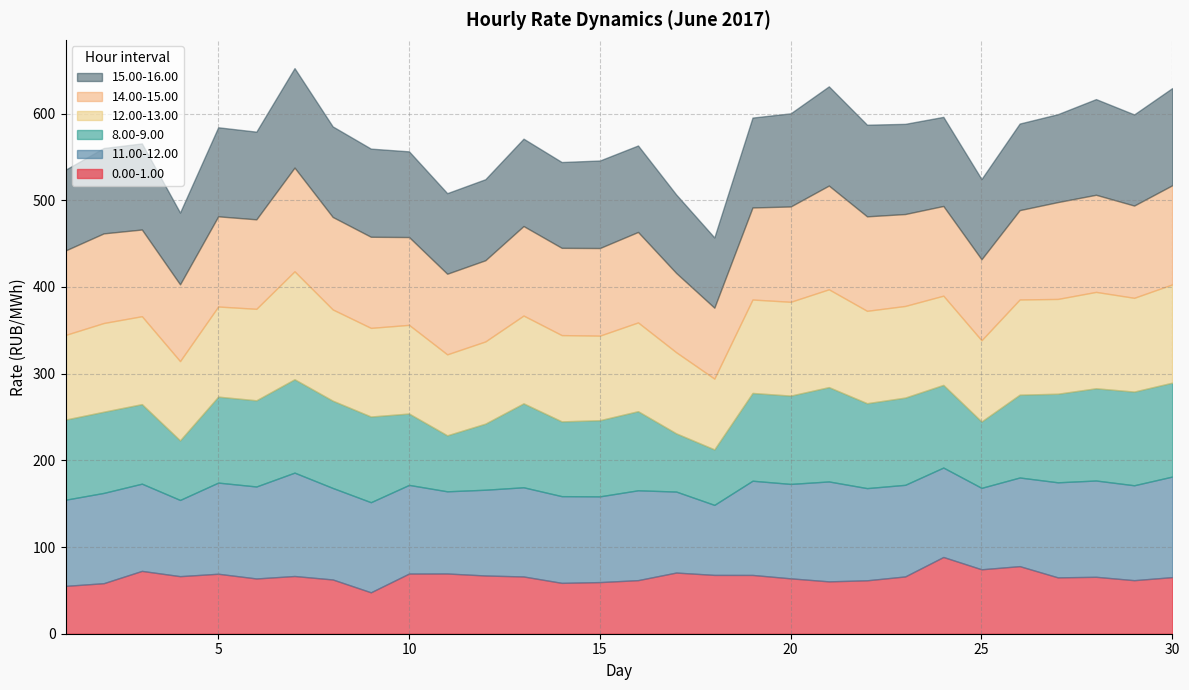

Between 17 and 20, which series saw the biggest shift?

8.00-9.00